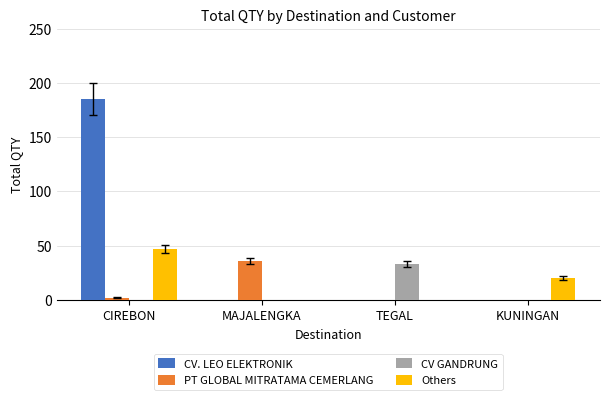

How many CV. LEO ELEKTRONIK values are between 0 and 185?

4